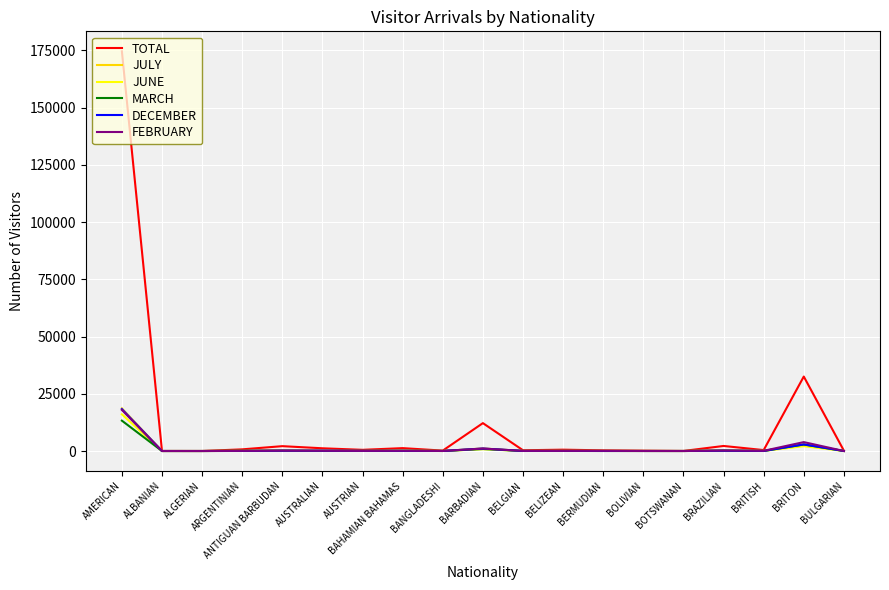

What is the total value across all series at ALGERIAN?

6